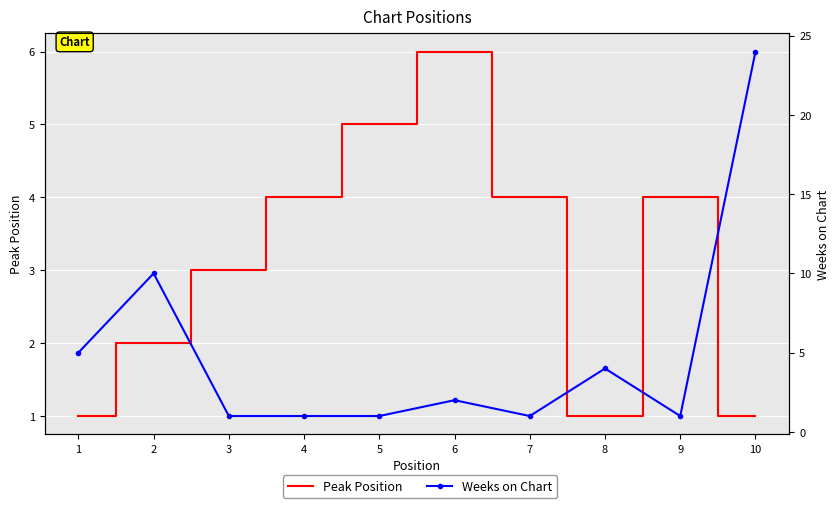

Which series has the widest spread of values?

Weeks on Chart